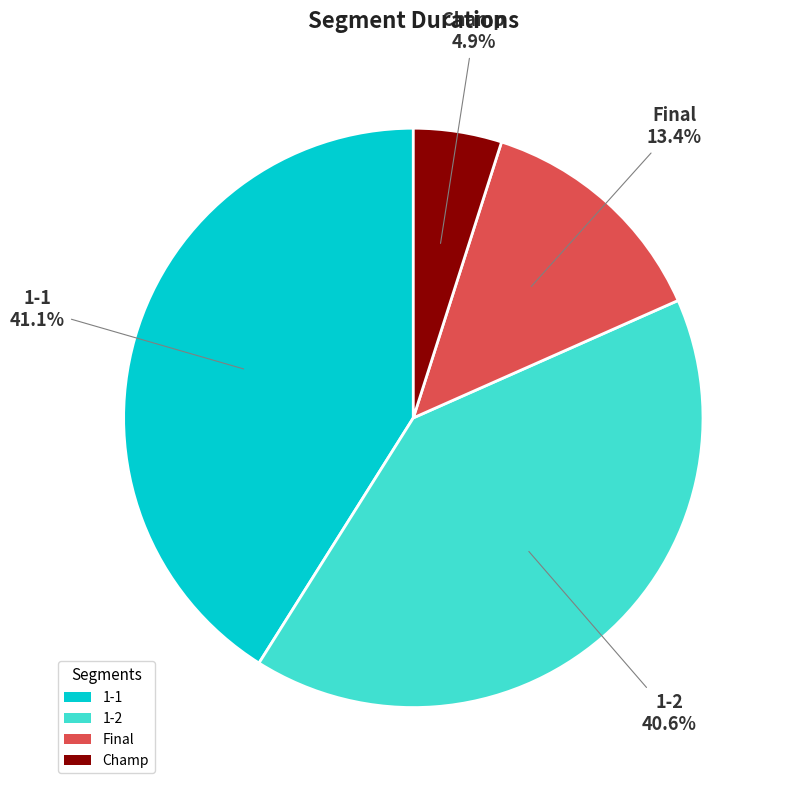

To the nearest percent, what is the average slice percentage?

25%